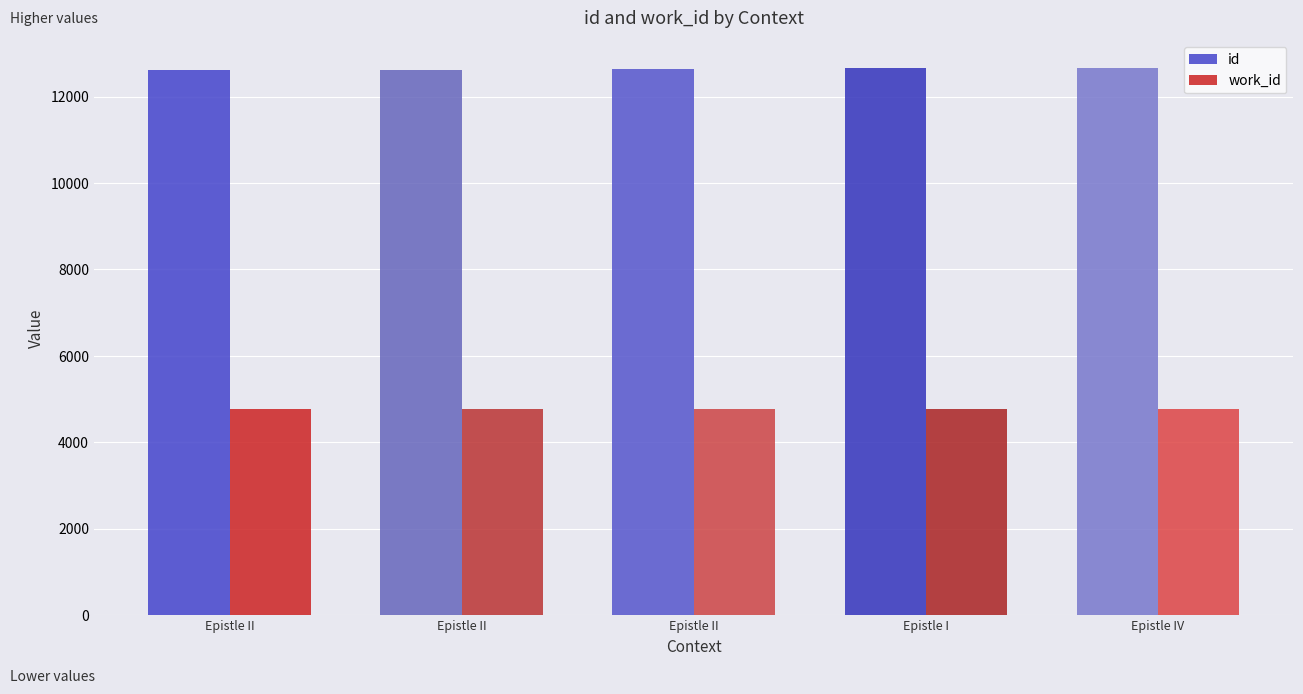

Where does the id series first go above 12629?

Epistle I